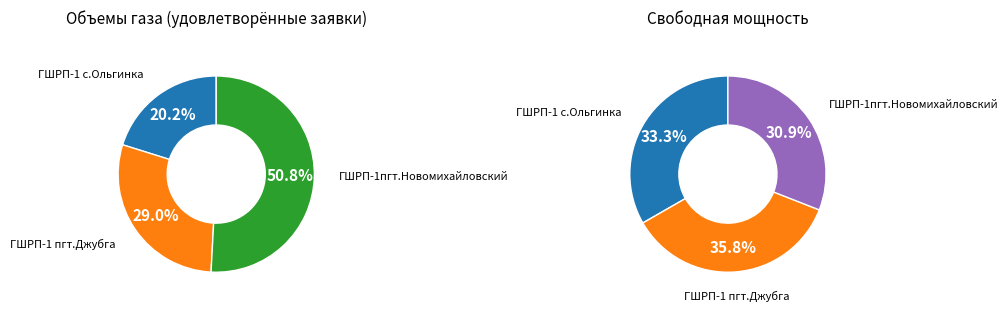

What is the largest slice in the pie chart?

ГШРП - 1пгт. Новомихайловский